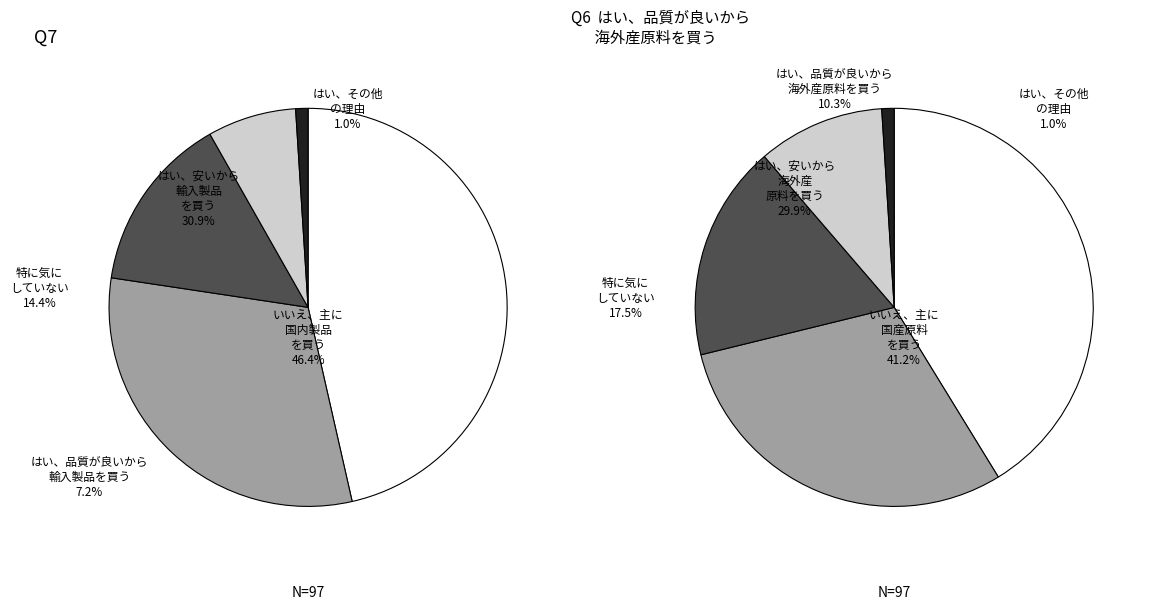

Combined, do 34 and 13 account for over 50%?

No